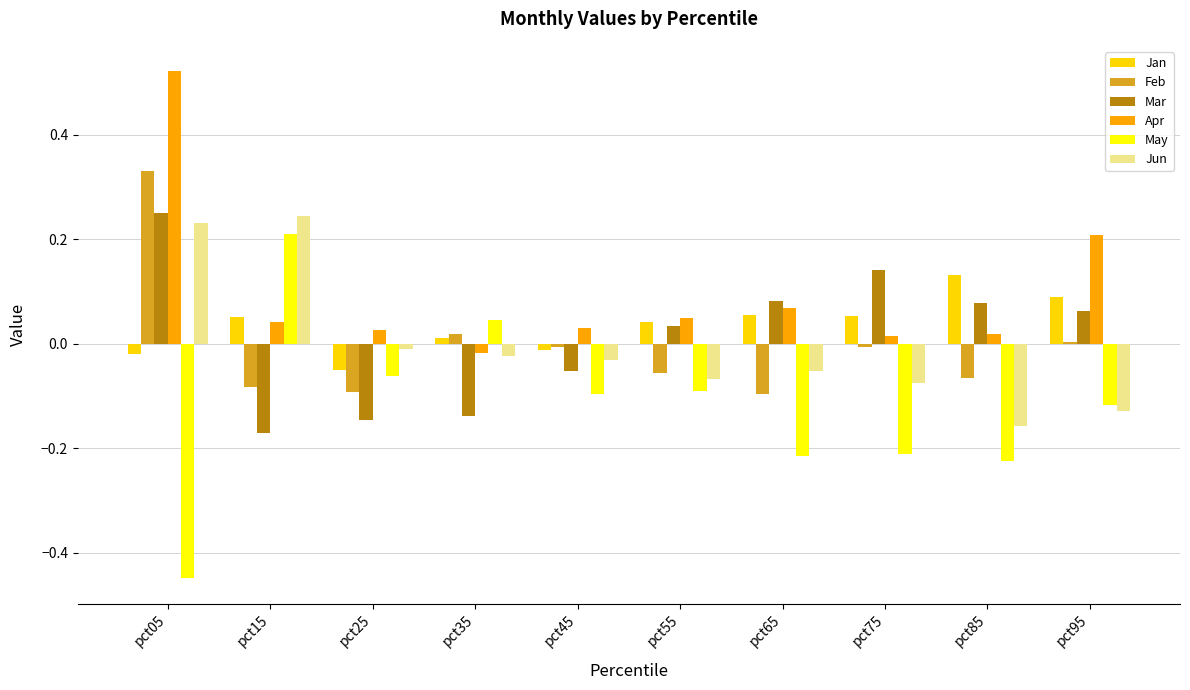

Which series has the largest total across all categories?

Apr